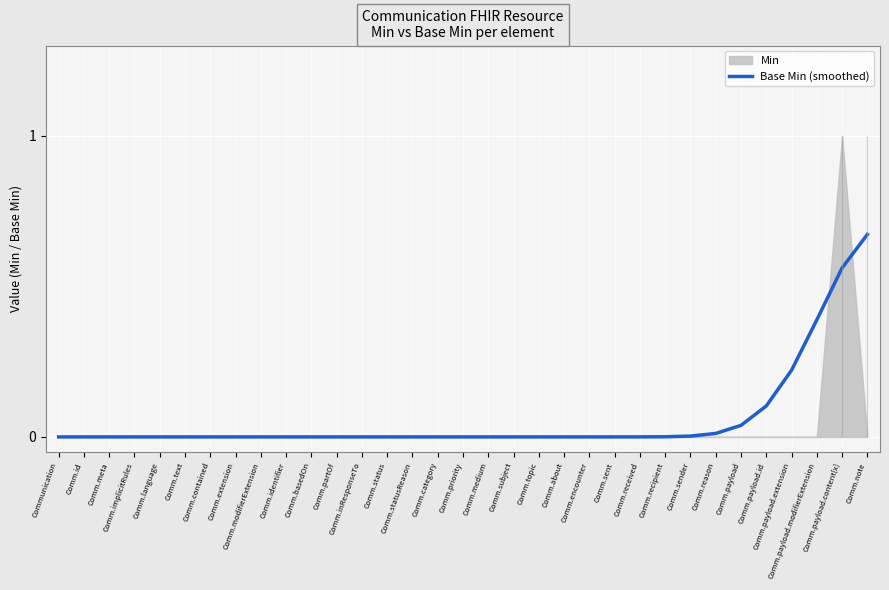

What is the difference between the maximum and minimum values?

0.7